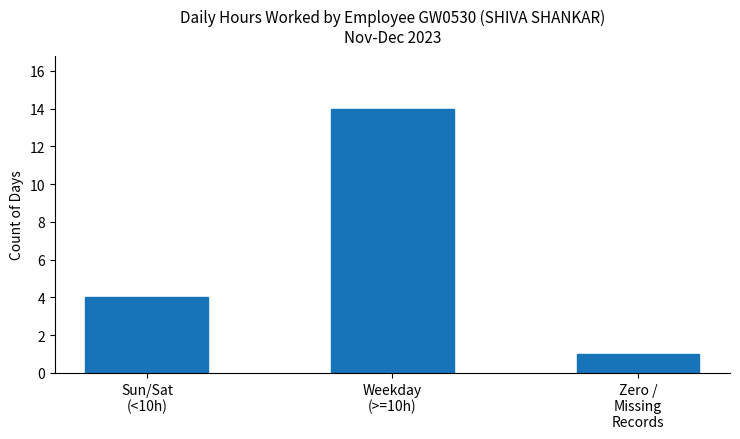

How many categories are shown in the chart?

3